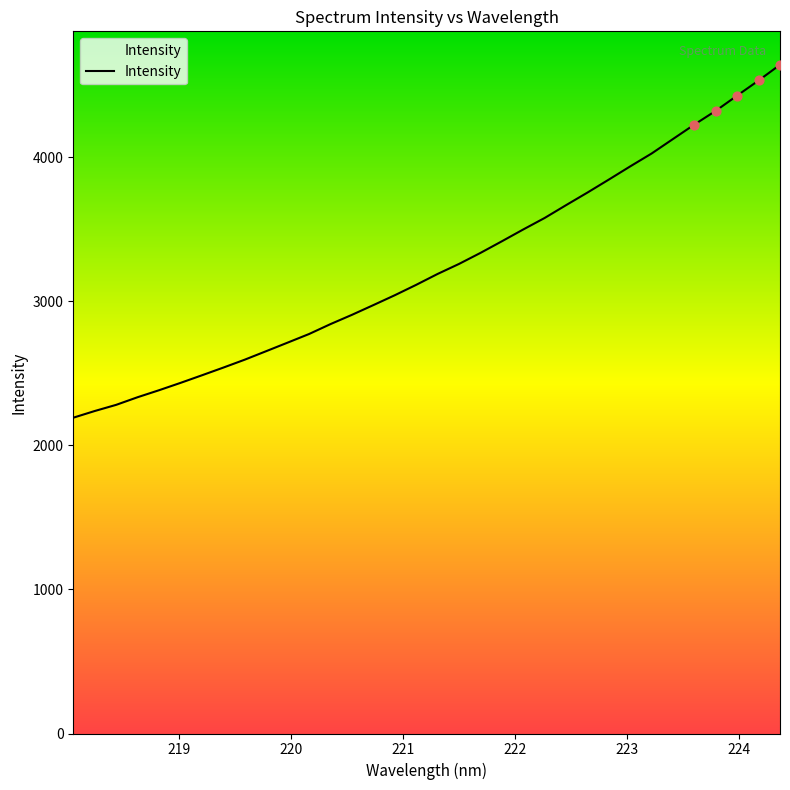

What is the difference between the maximum and minimum values?

2450.7